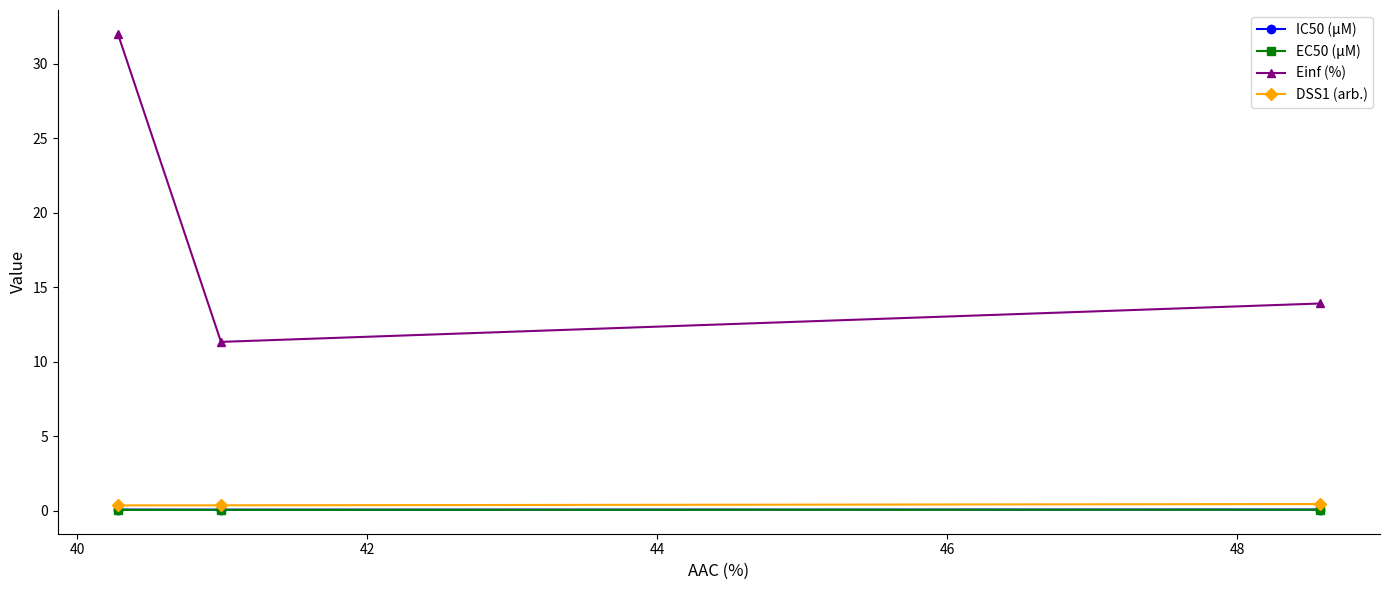

What is the greatest value displayed?

32.0